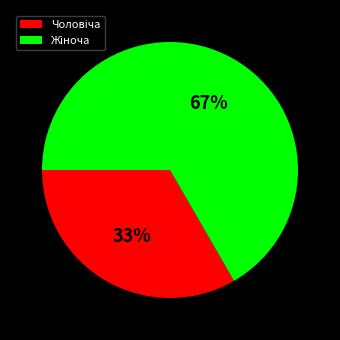

To the nearest percent, what is the average slice percentage?

50%